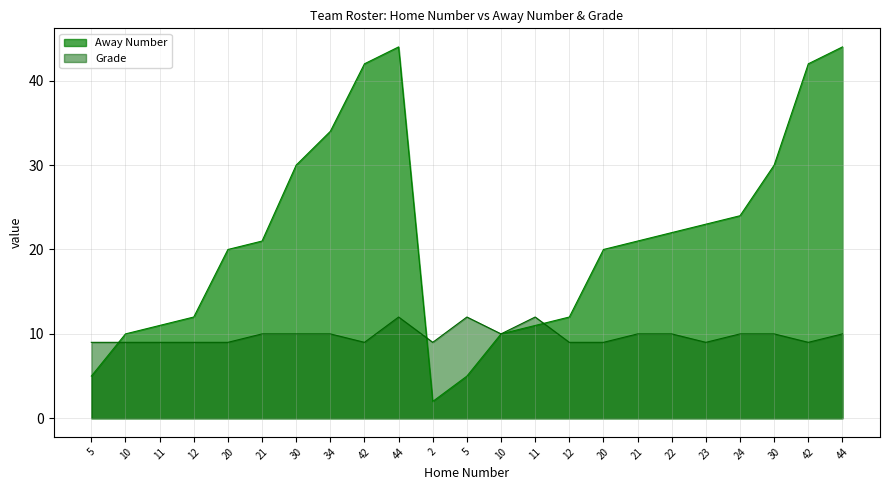

What is the difference between the Away Number values at 10 and 21?

11